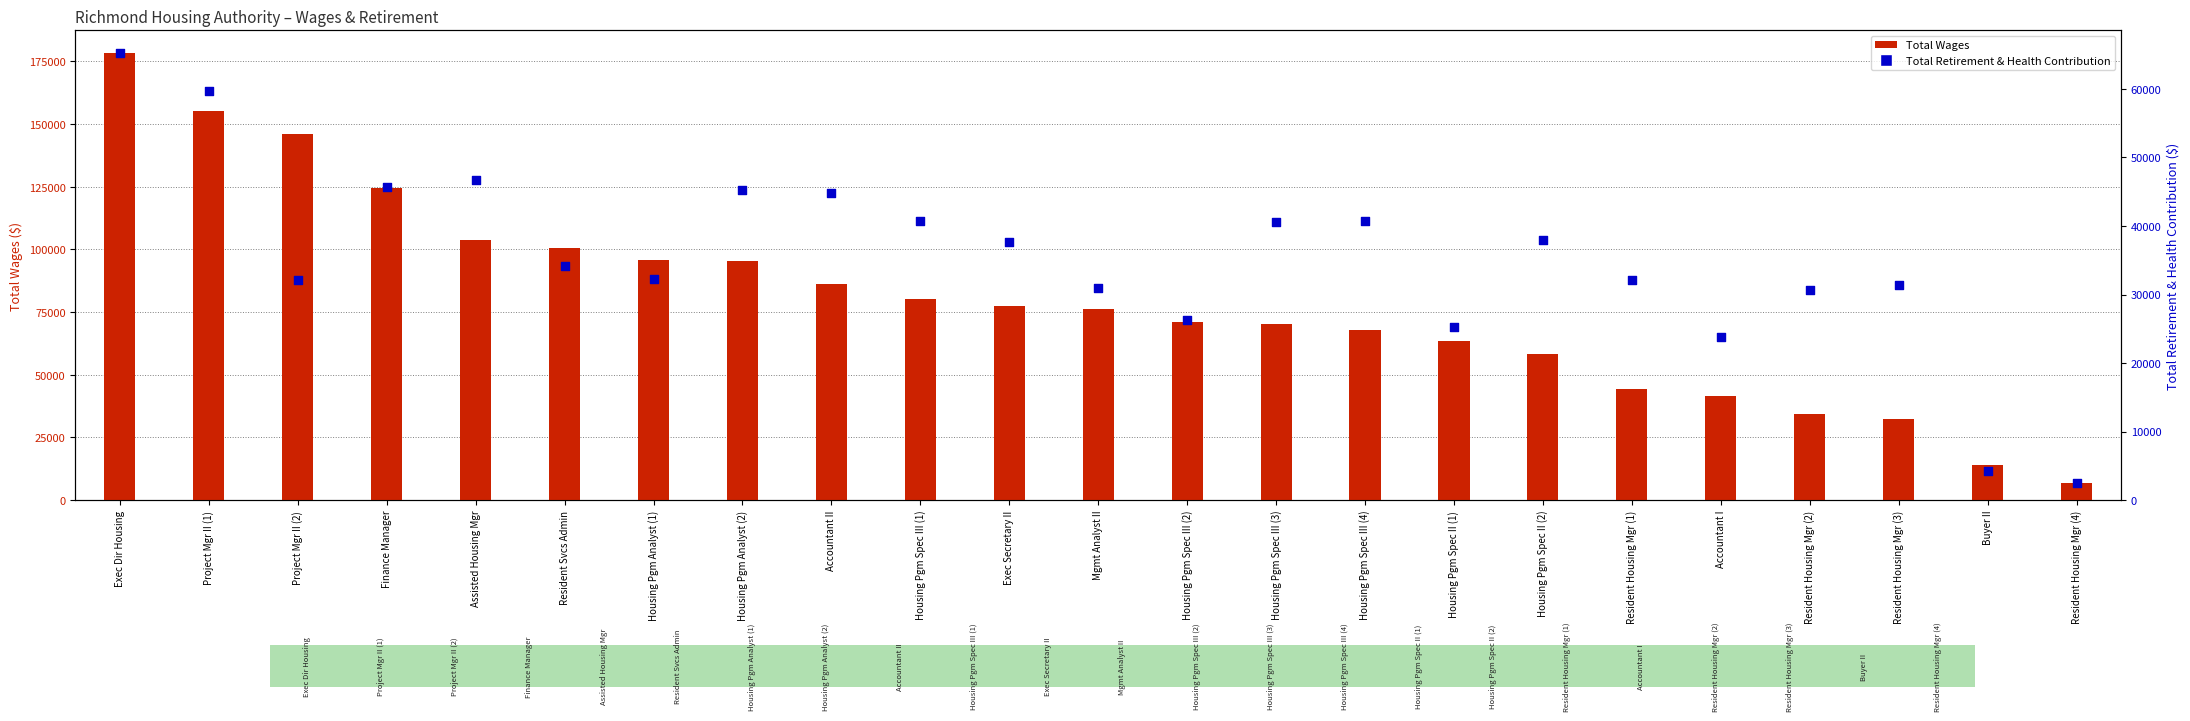

At which category is the sum across all series the highest?

Exec Dir Housing